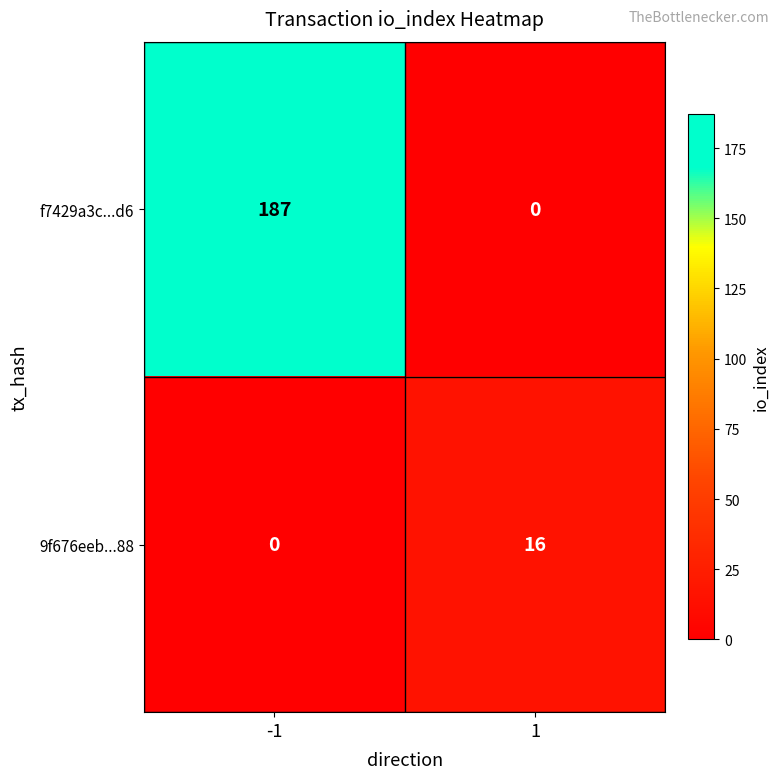

List the series in order of their overall mean, lowest first.

9f676eeb...88, f7429a3c...d6